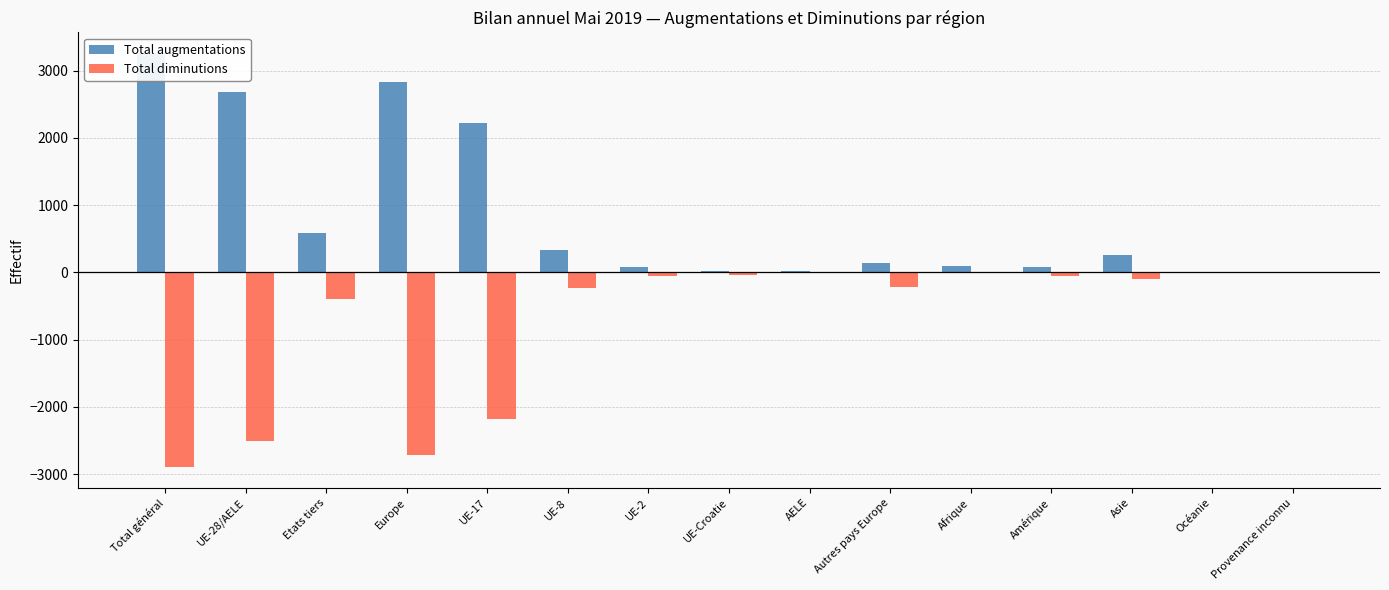

Which series changed the most between UE-2 and Asie?

Total augmentations